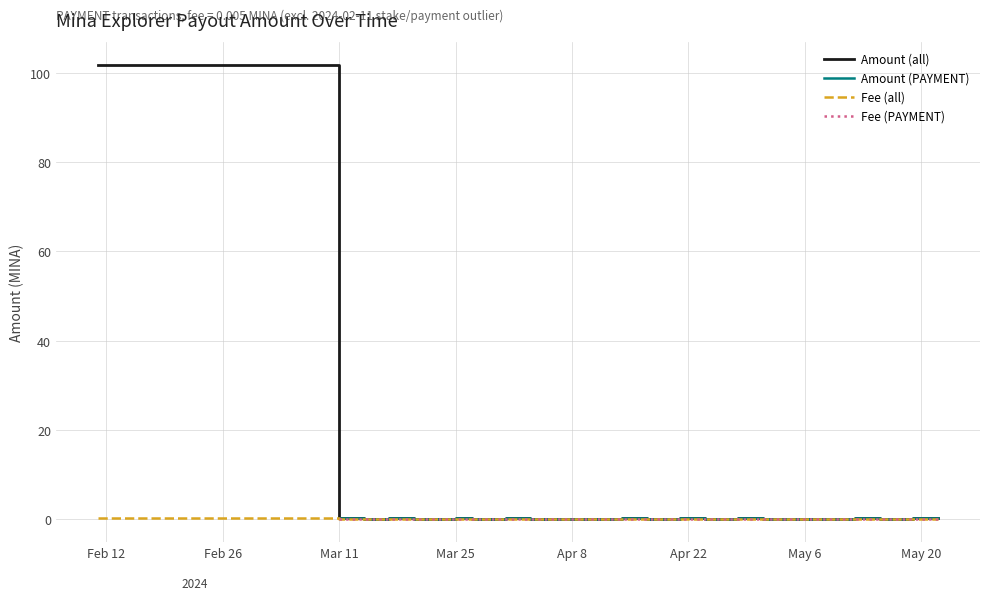

What is the difference between the maximum and minimum values in the Amount series?

101.6